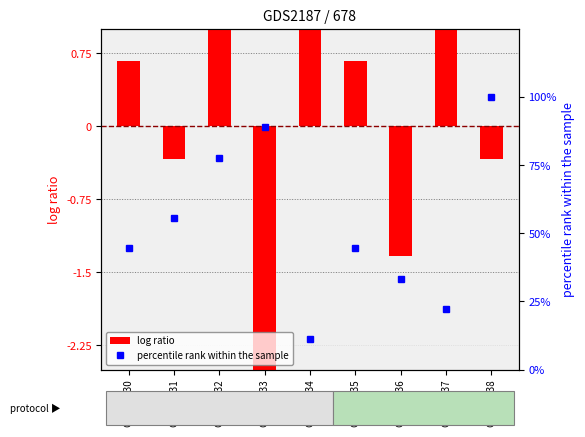

Where does the log ratio series first go above 0?

GSM77330